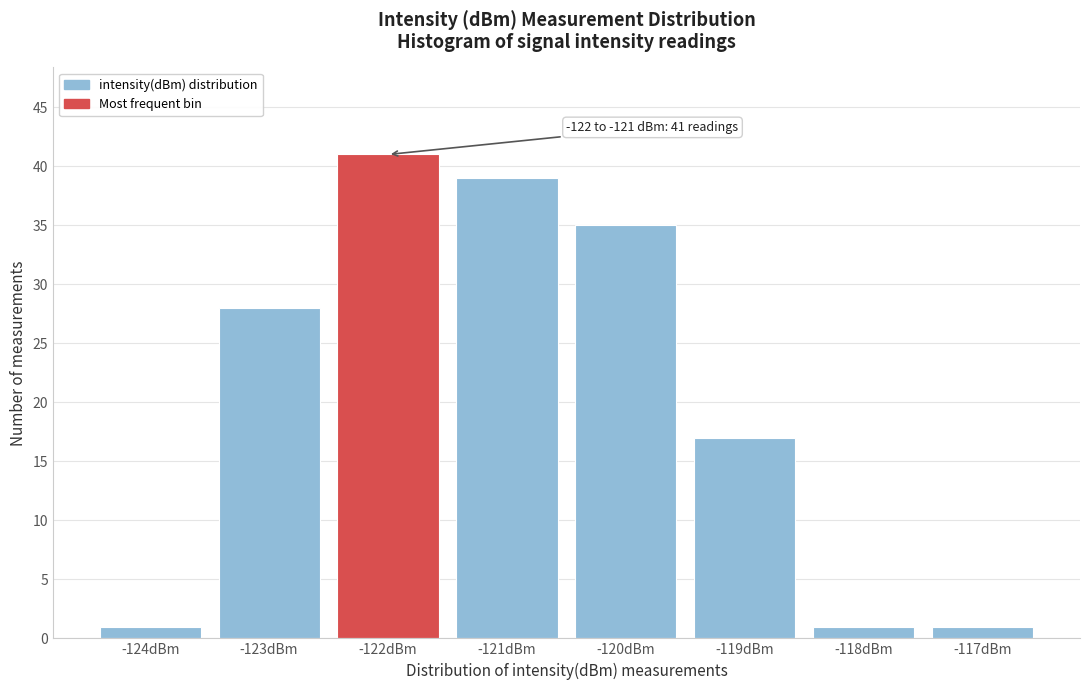

Reading right to left, list all the values displayed in this chart.

-117dBm=1	-118dBm=1	-119dBm=17	-120dBm=35	-121dBm=39	-122dBm=41	-123dBm=28	-124dBm=1